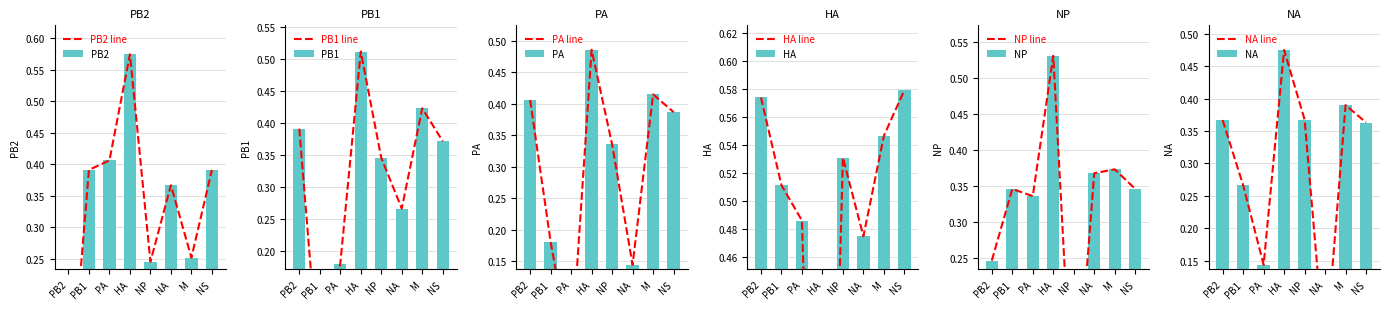

Which series has the widest spread of values?

HA